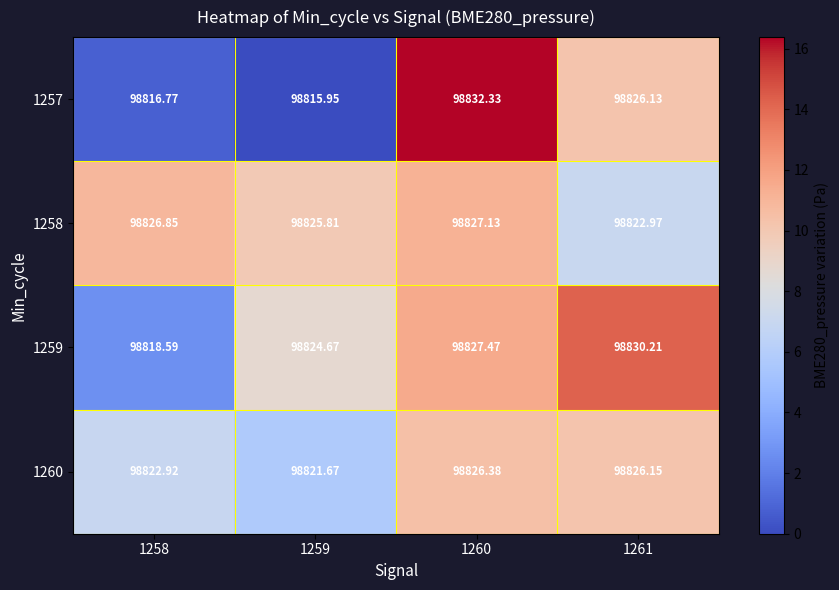

Which series has the largest total across all categories?

1258